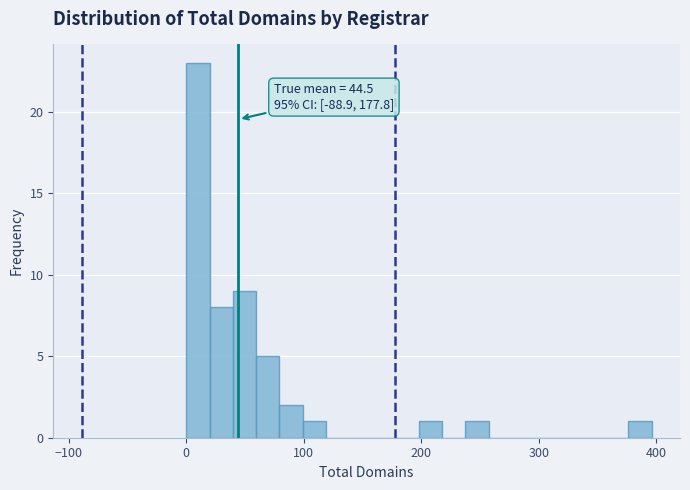

Read against the x-axis, roughly where is the centre of the tallest bar?

10